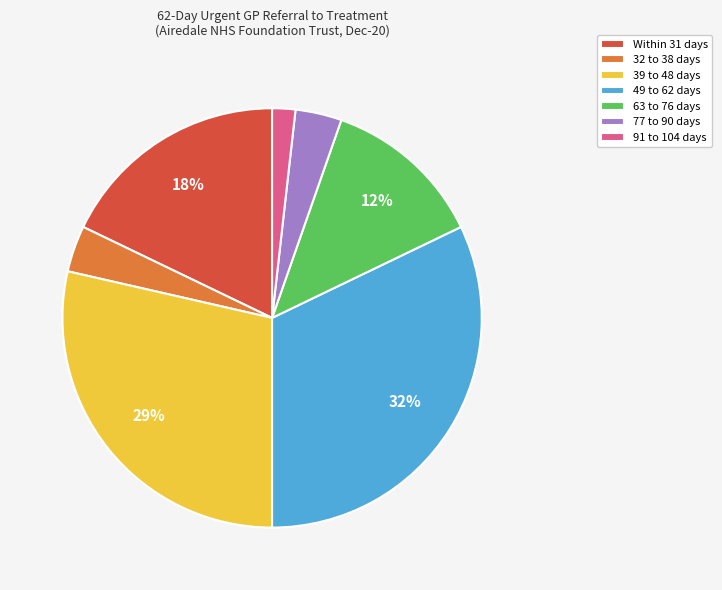

To the nearest percent, what percentage of the pie is 63 to 76 days?

12%